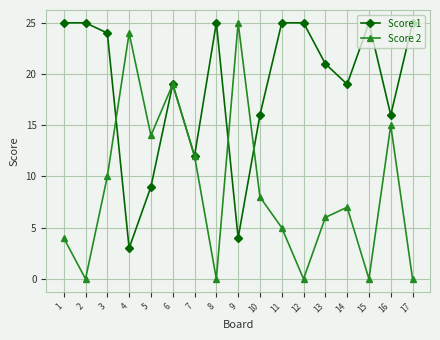

At which category does Score 2 reach its first local peak?

4